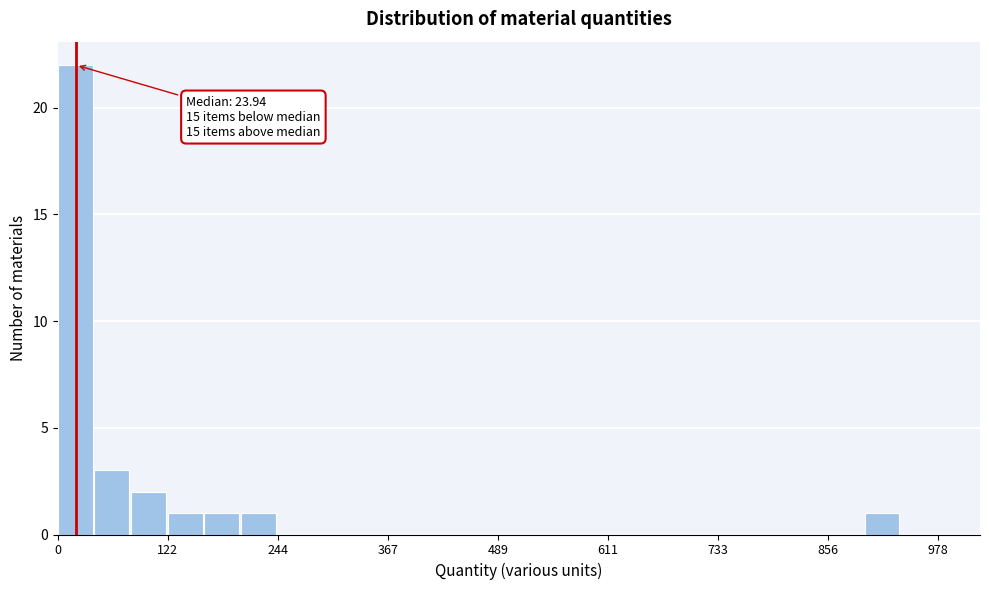

Around what value on the x-axis is the tallest bar? Give the approximate position of its centre, as read against the axis.

20